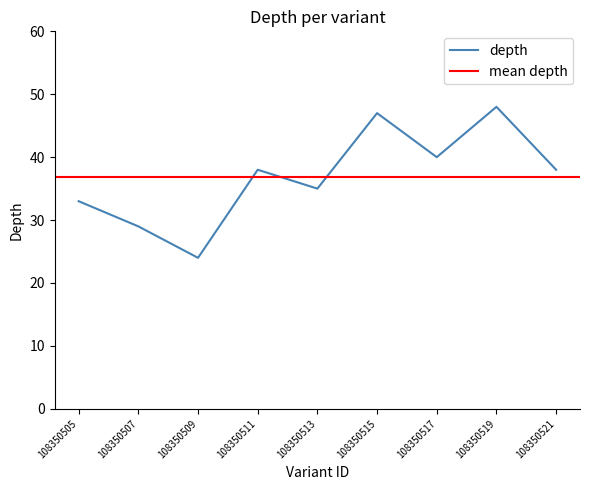

Where is the first local maximum?

108350511